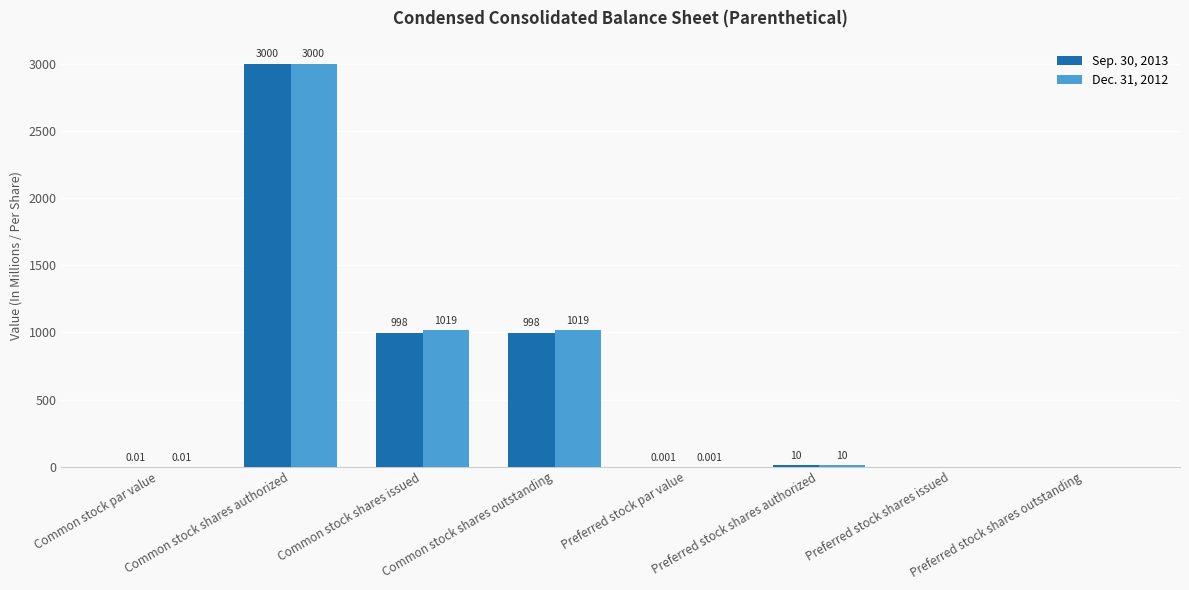

Which label corresponds to the largest value in the chart?

Common stock shares authorized